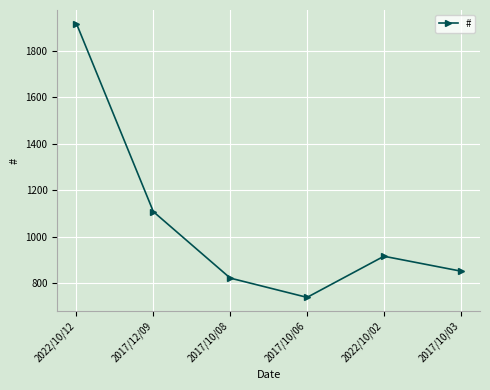

True or false: the data shows 1917 at 2022/10/12.

True